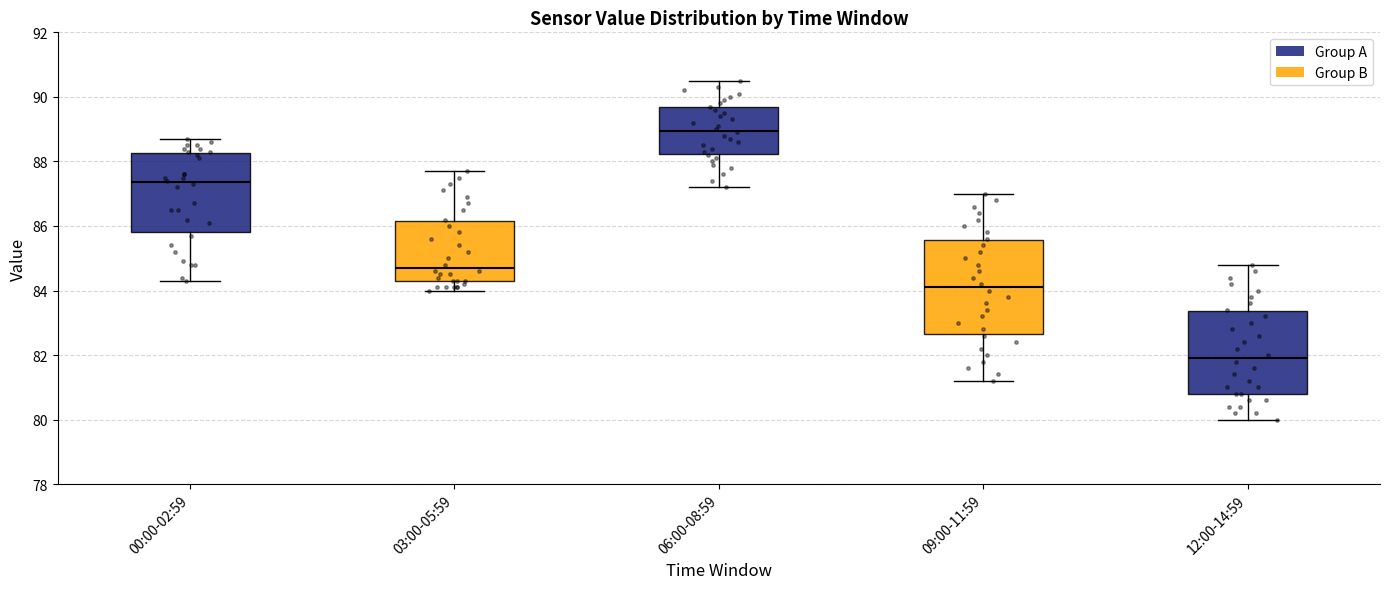

Which box's median line is the lowest?

12:00-14:59